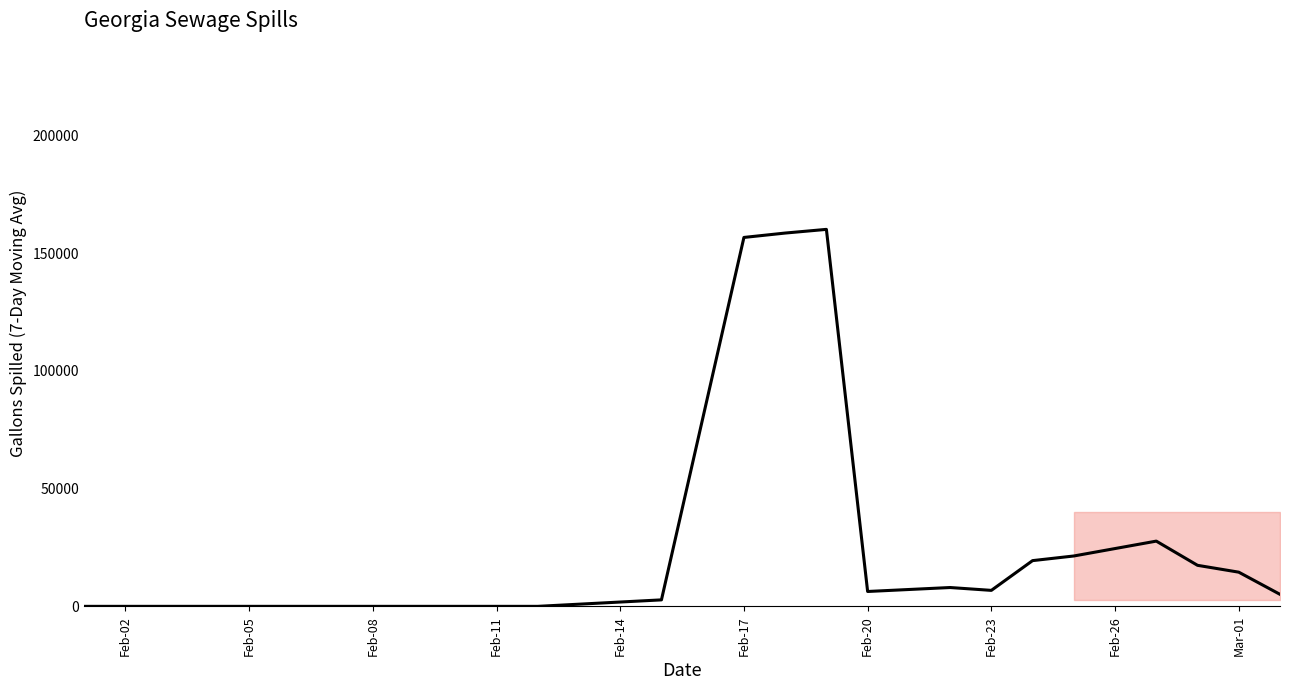

What is the greatest value displayed?

160096.7